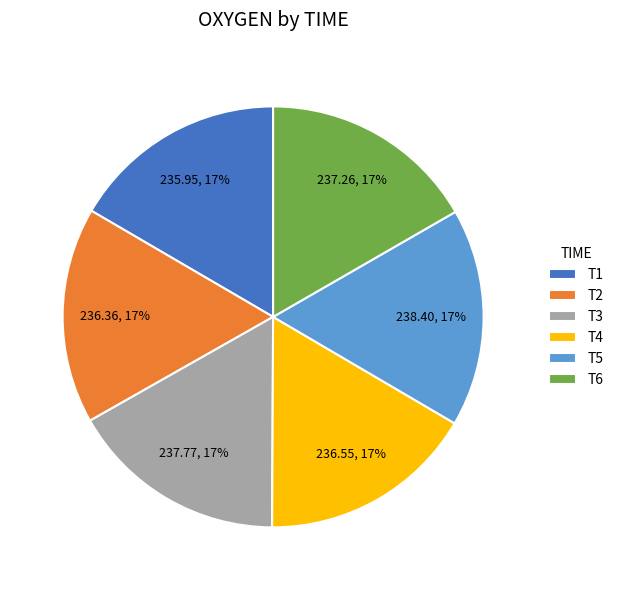

Is it true that T6 is 17% of the pie?

True